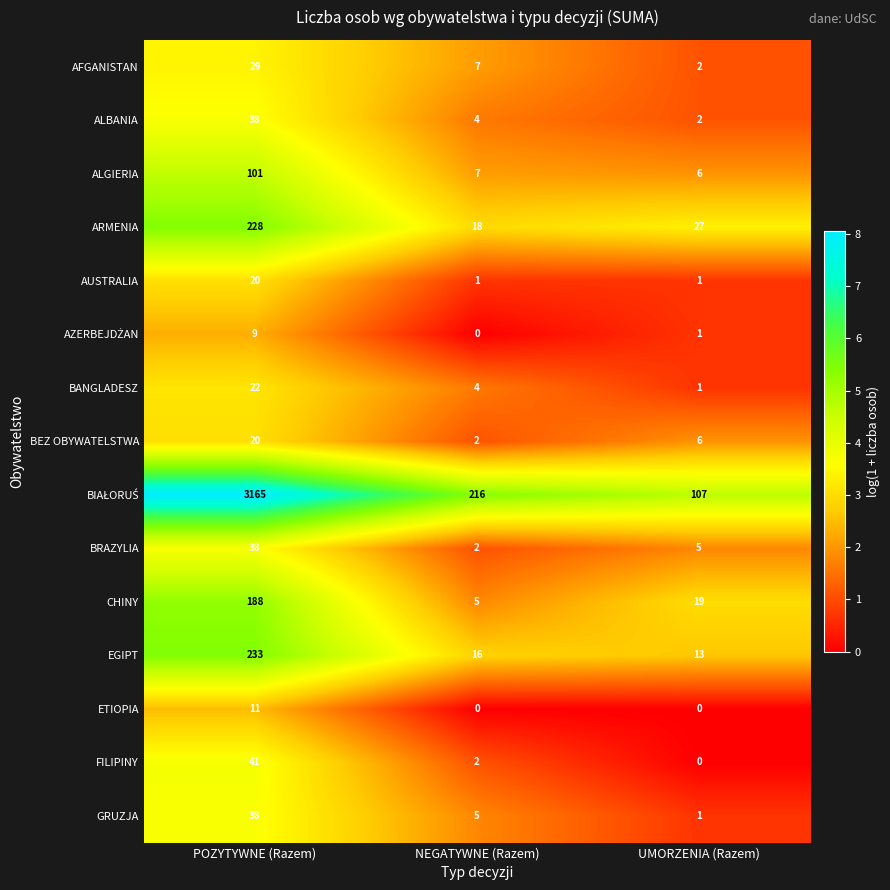

What is the approximate value of FILIPINY at POZYTYWNE (Razem)?

41